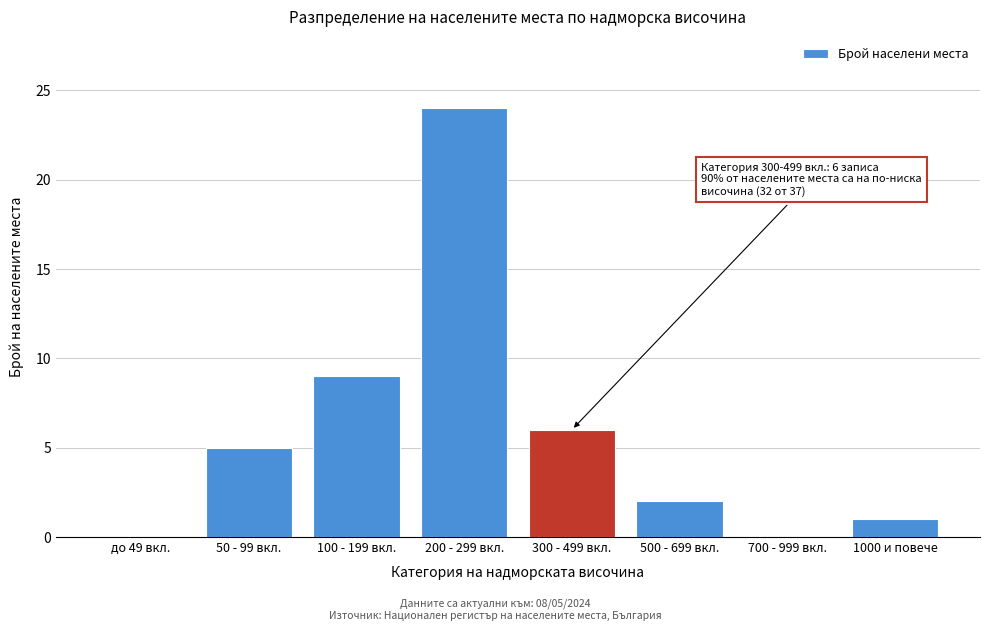

Reading right to left, extract all data points from this chart.

1000 и повече=1	700 - 999 вкл.=0	500 - 699 вкл.=2	300 - 499 вкл.=6	200 - 299 вкл.=24	100 - 199 вкл.=9	50 - 99 вкл.=5	до 49 вкл.=0